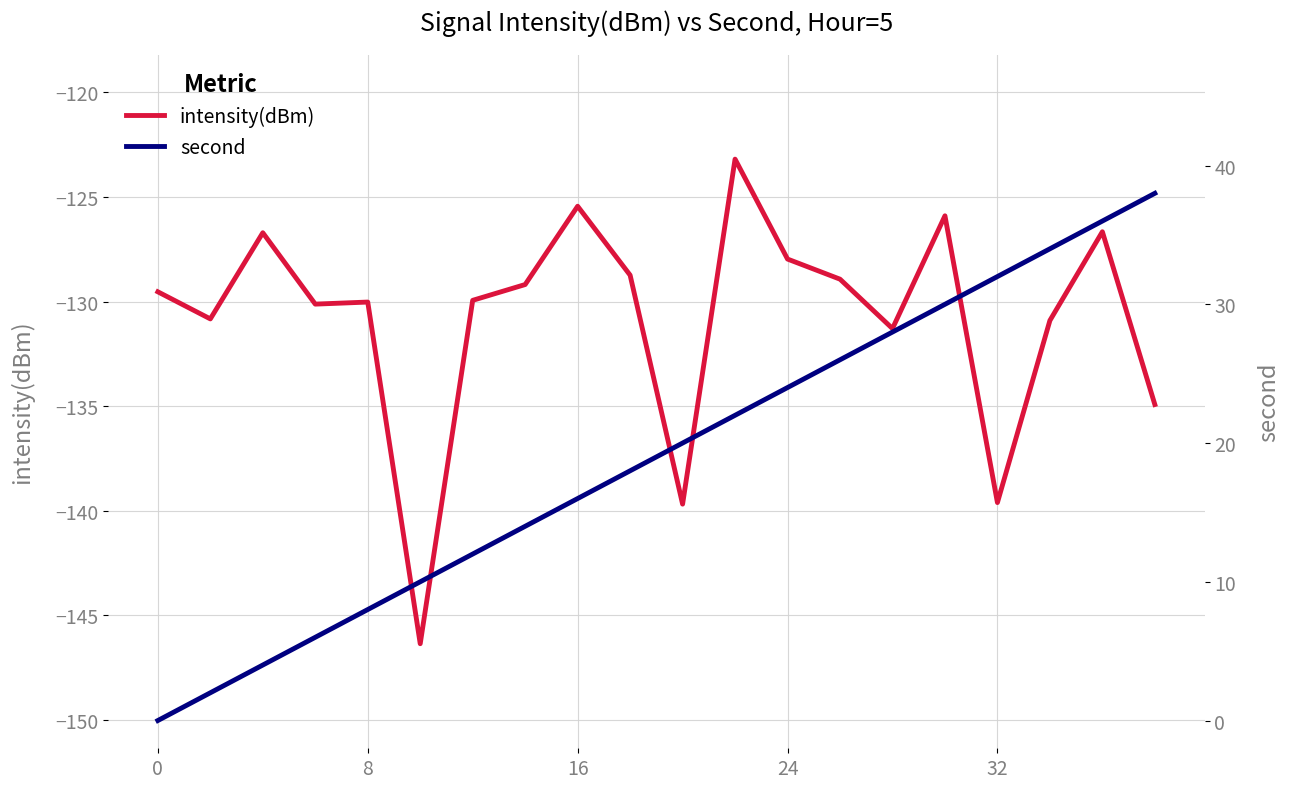

Which series has the largest total across all categories?

second